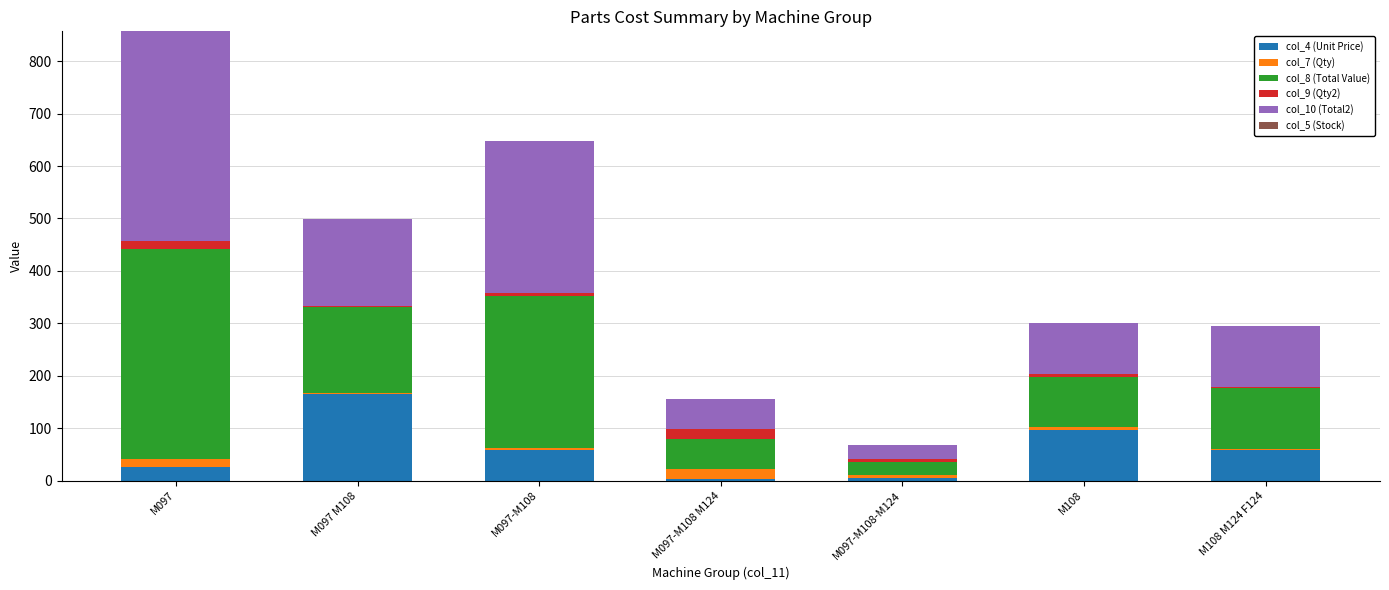

What is the maximum value for col_4 (Unit Price)?

165.5